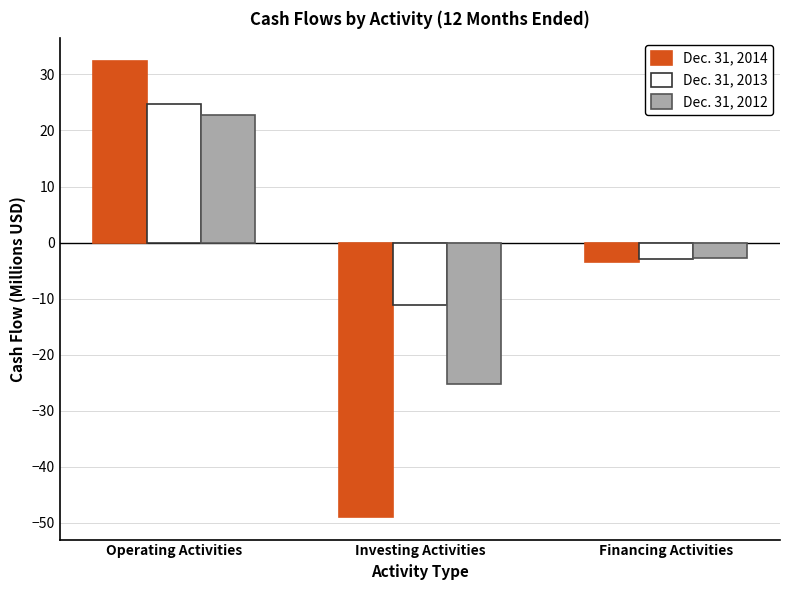

What is the lowest value of the Dec. 31, 2014 series?

-48.9